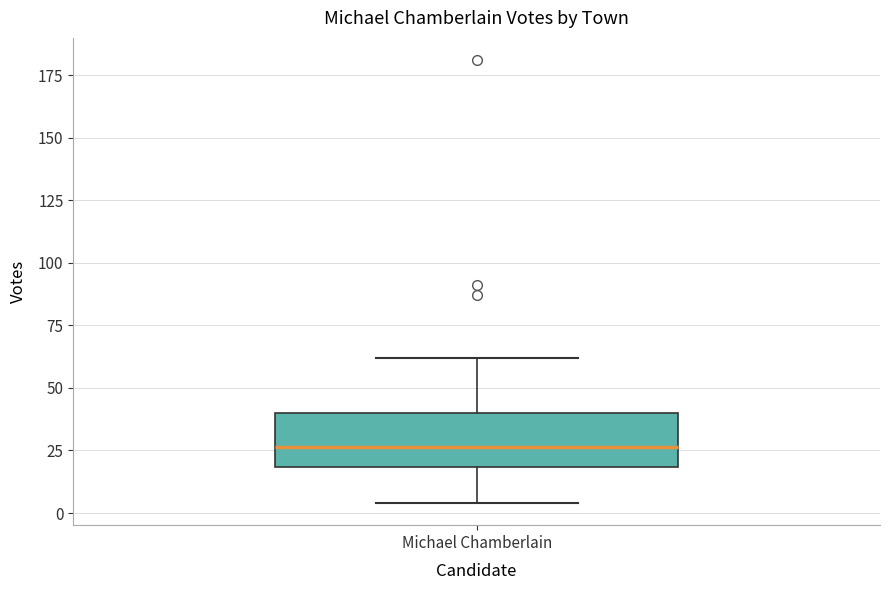

Transcribe this box plot: give where the median line is, the range the box spans, and where the two whiskers end, as read against the y-axis. The values are not printed on the chart, so give them approximately, as read against the axis.

median 25, box 20 to 40, whiskers 5 to 60